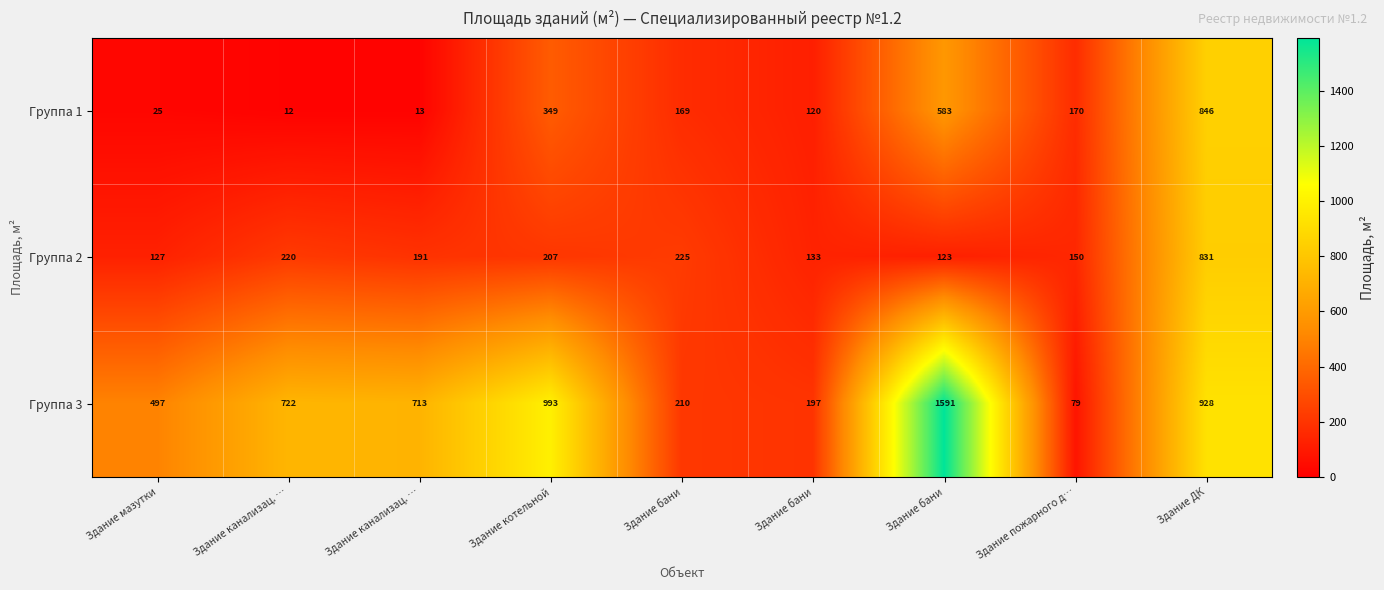

How many values in the Группа 1 series are below 169?

4